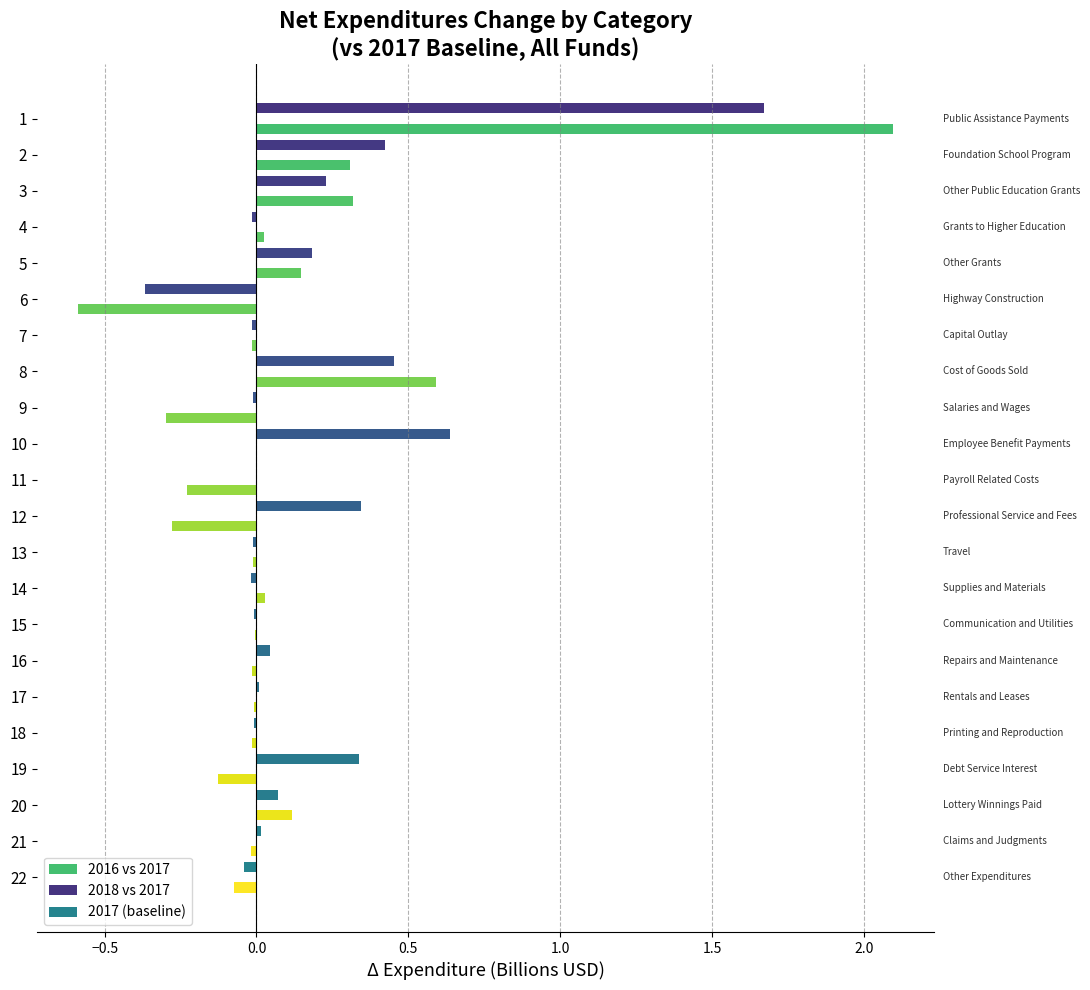

Is the value of 2018 vs 2017 at 16 greater than the value of 2016 vs 2017 at 7?

Yes